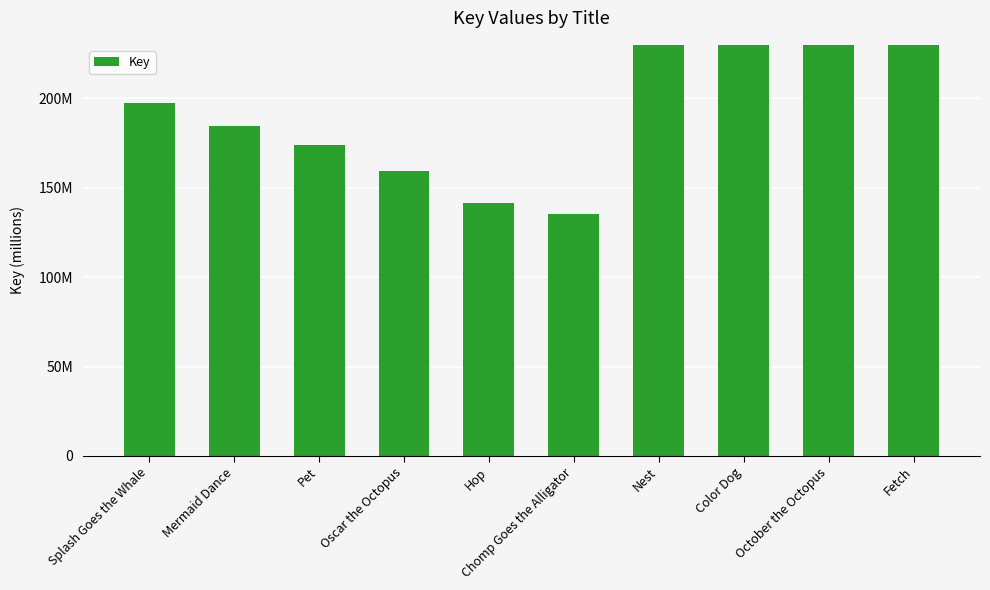

How many values are below 197584383?

5